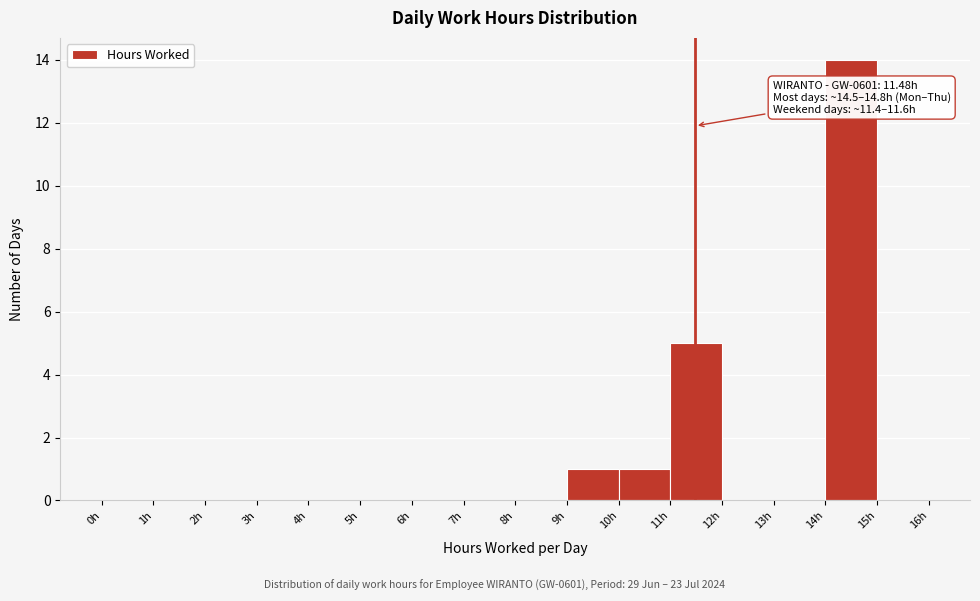

Which range on the x-axis has the tallest bar?

14 to 15